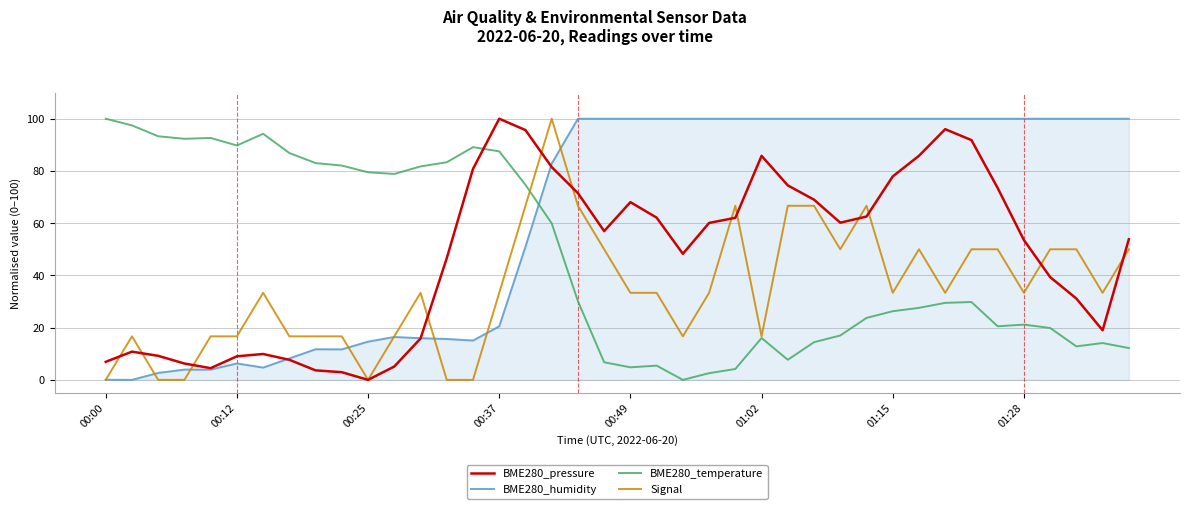

What is the highest value of the Signal series?

100.0